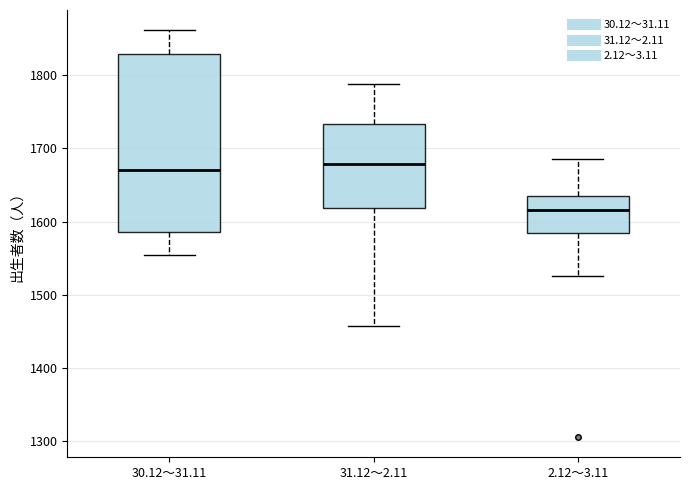

Comparing the boxes themselves (not the whiskers), which one is the tallest?

30.12～31.11